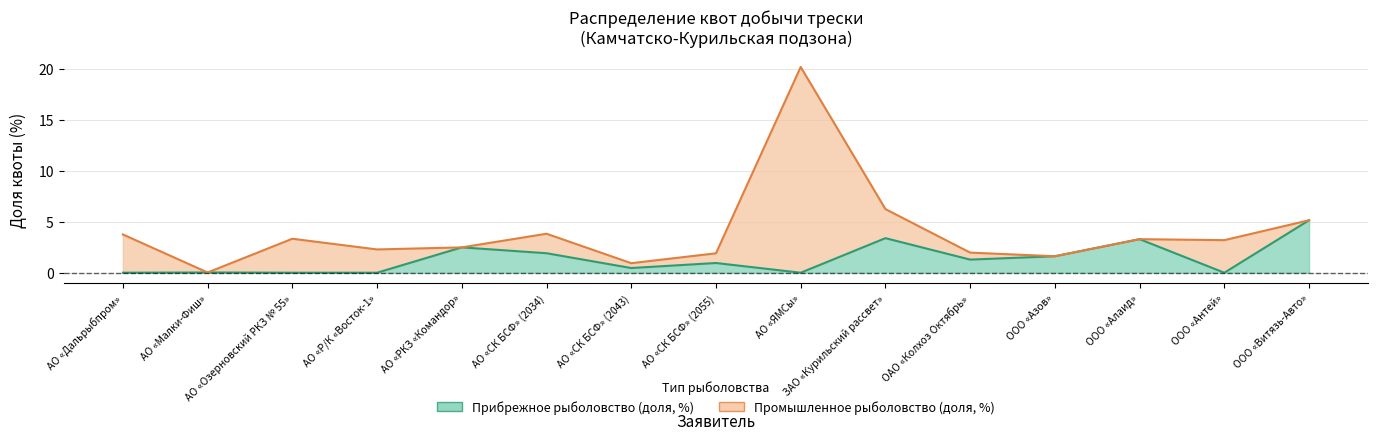

What is the ratio of the value at ООО «Витязь-Авто» to the value at ЗАО «Курильский рассвет»?

1.5